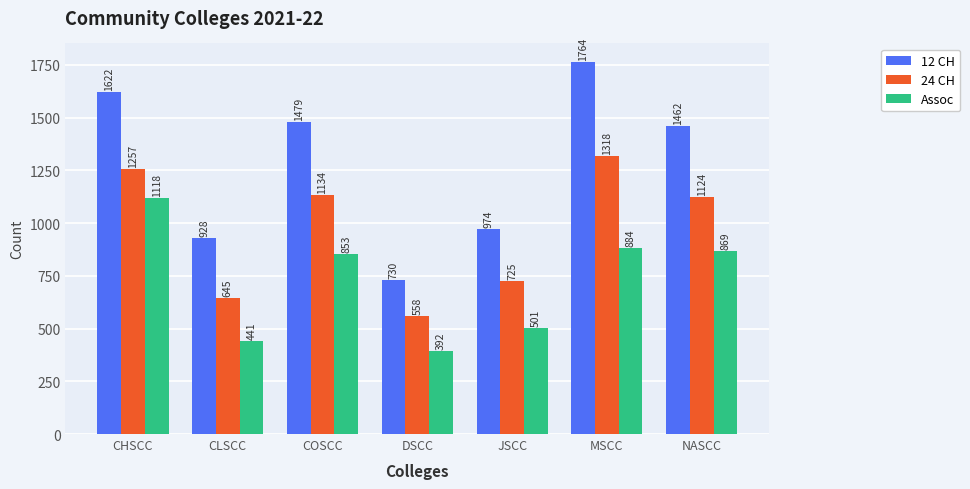

Which series has the largest range (max minus min)?

12 CH